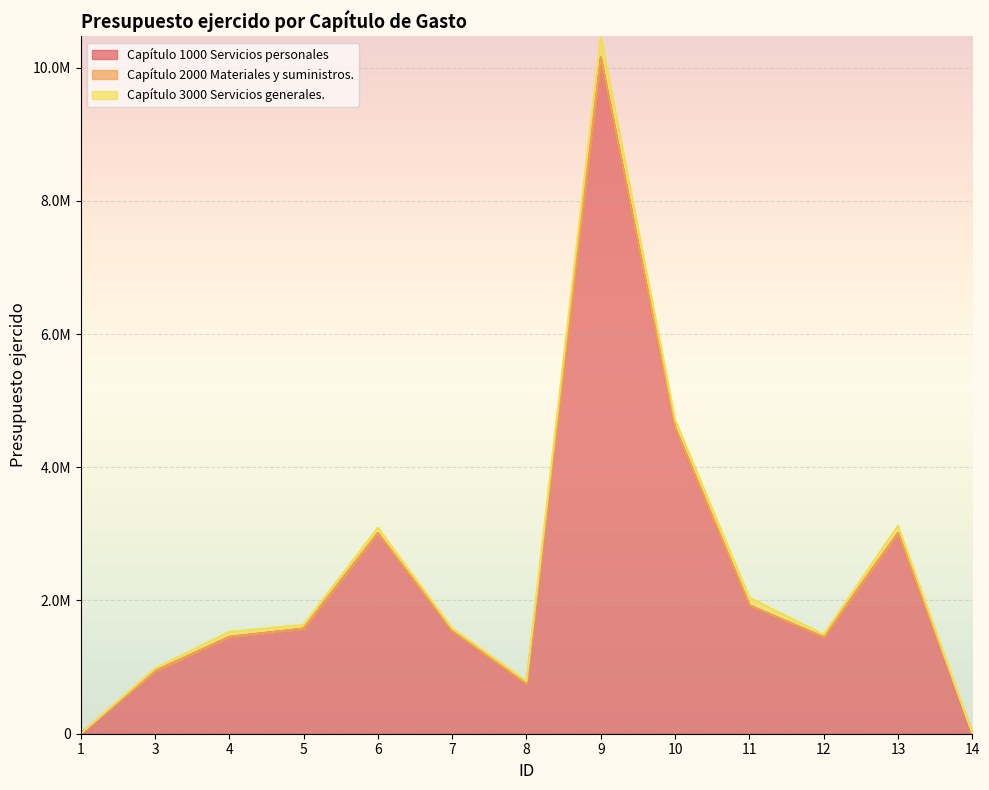

How many lines are shown in the chart?

3